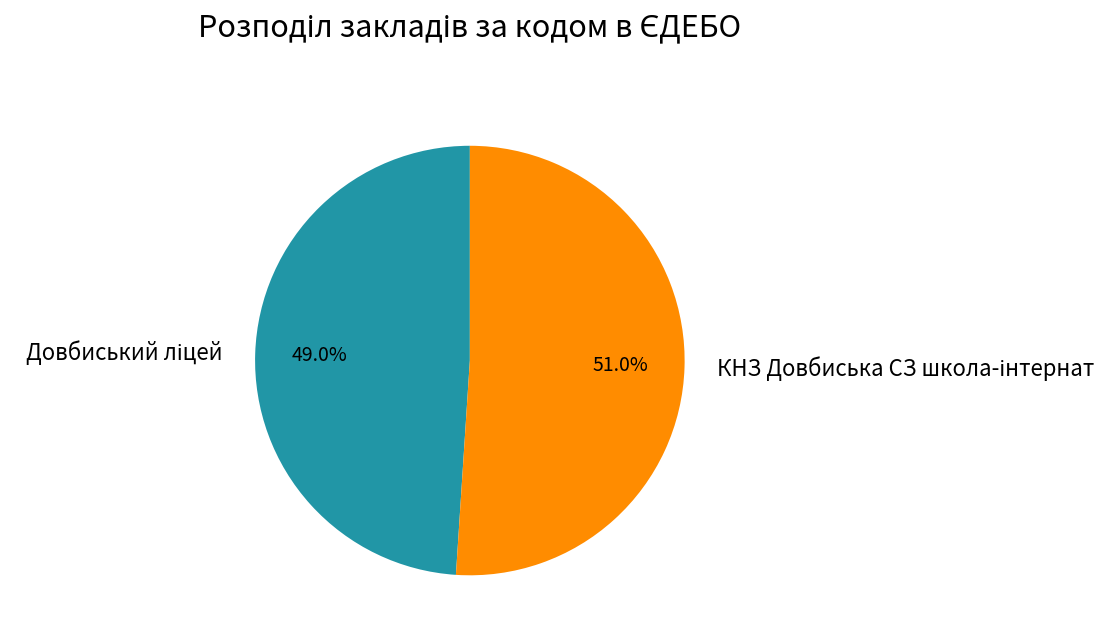

Is there any slice that represents more than half of the pie?

Yes